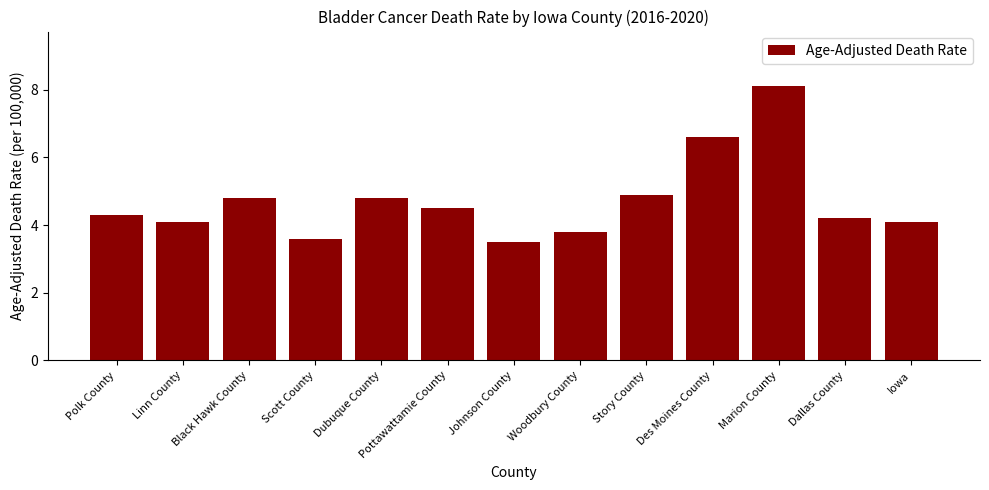

What is the maximum value shown in the chart?

8.1